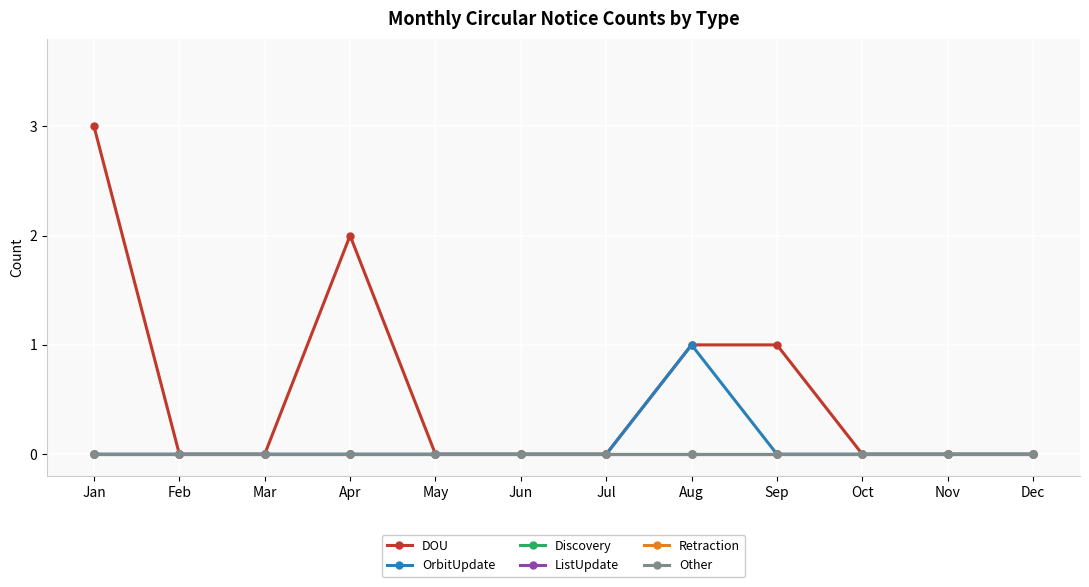

At which label does Retraction reach its peak?

Jan